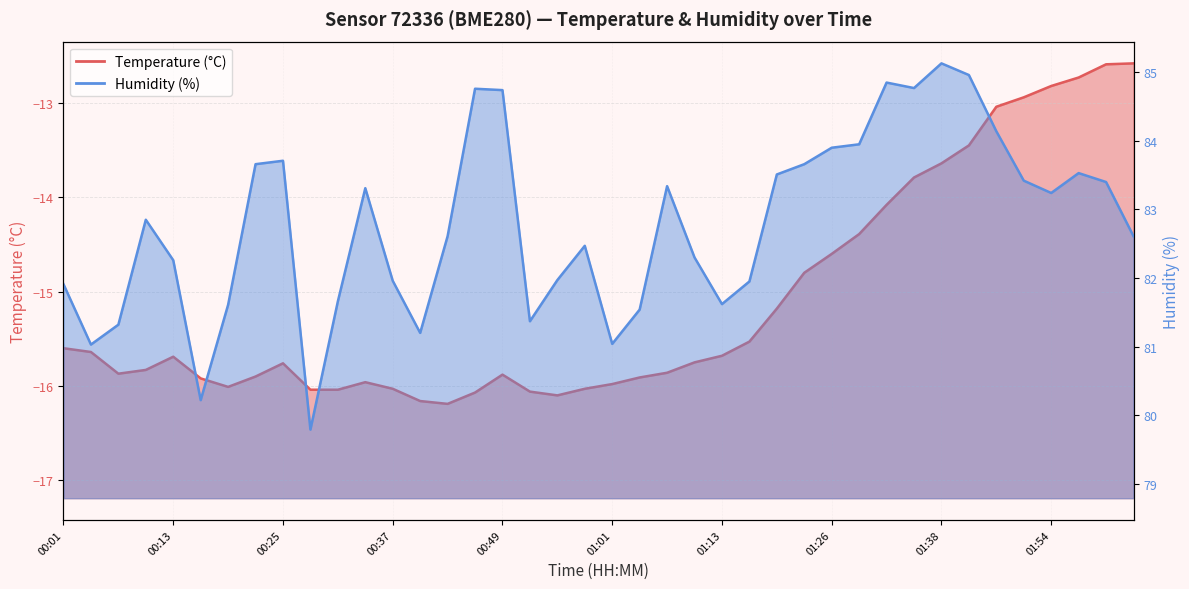

List the labels in order of Temperature (°C) value, largest first.

02:03, 02:00, 01:57, 01:54, 01:51, 01:48, 01:41, 01:38, 01:35, 01:32, 01:29, 01:26, 01:23, 01:20, 01:16, 00:01, 00:04, 01:13, 00:13, 01:10, 00:25, 00:10, 01:07, 00:07, 00:49, 00:22, 01:04, 00:16, 00:34, 01:01, 00:19, 00:37, 00:58, 00:28, 00:31, 00:52, 00:46, 00:55, 00:40, 00:43